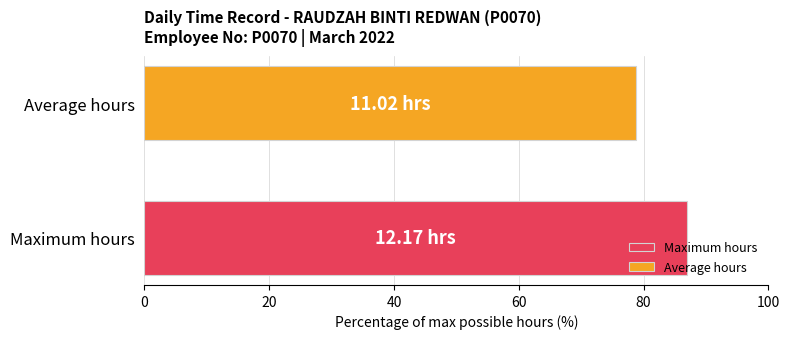

Which series has the widest spread of values?

Maximum hours